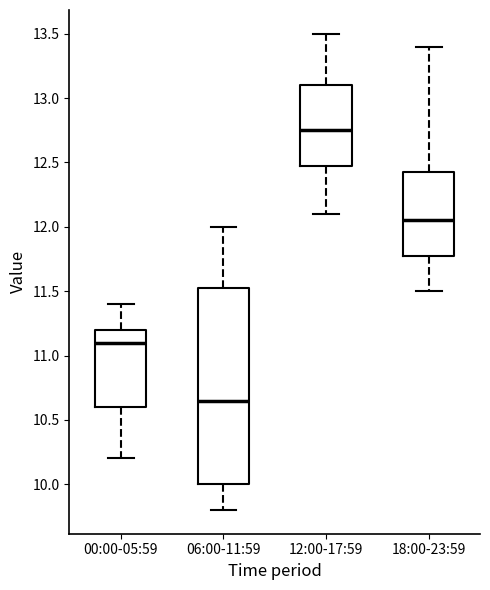

Reading left to right, transcribe this box plot: for each box, give where its median line is, the range the box spans, and where its two whiskers end, as read against the y-axis. The values are not printed on the chart, so give them approximately, as read against the axis.

00:00-05:59: median 11.10, box 10.60 to 11.20, whiskers 10.20 to 11.40
06:00-11:59: median 10.65, box 10.00 to 11.55, whiskers 9.80 to 12.00
12:00-17:59: median 12.75, box 12.50 to 13.10, whiskers 12.10 to 13.50
18:00-23:59: median 12.05, box 11.80 to 12.45, whiskers 11.50 to 13.40